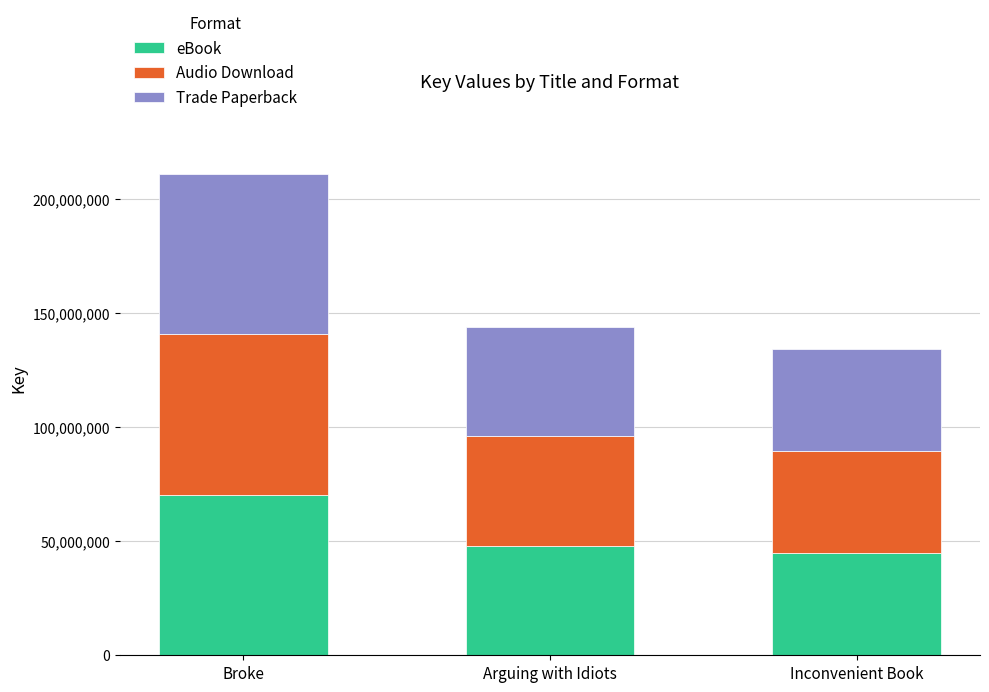

What is the sum of the eBook values at Inconvenient Book and Arguing with Idiots?

92737744